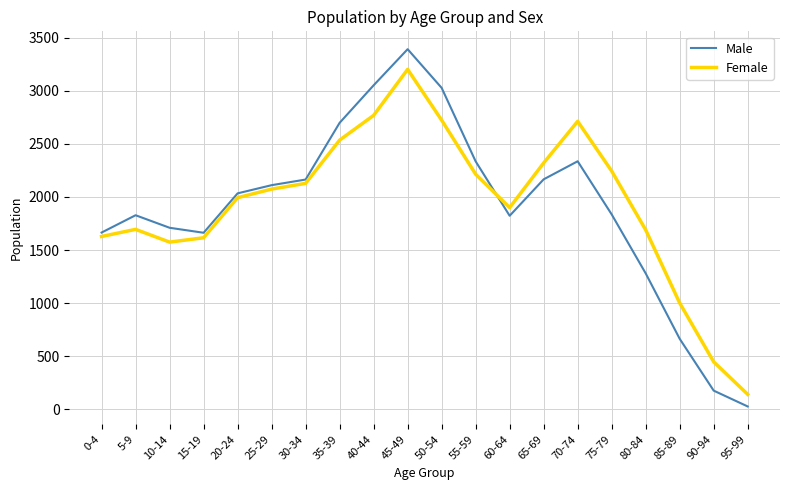

What position from the right is 10-14?

18